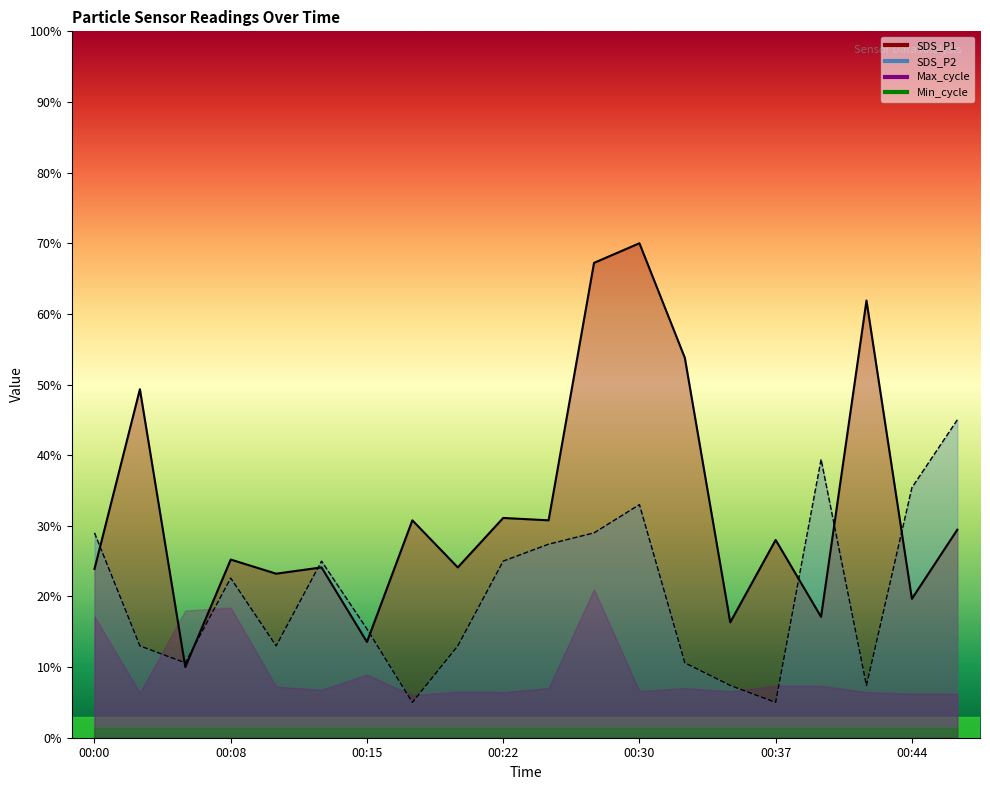

How many times do SDS_P1 and SDS_P2 cross each other?

8